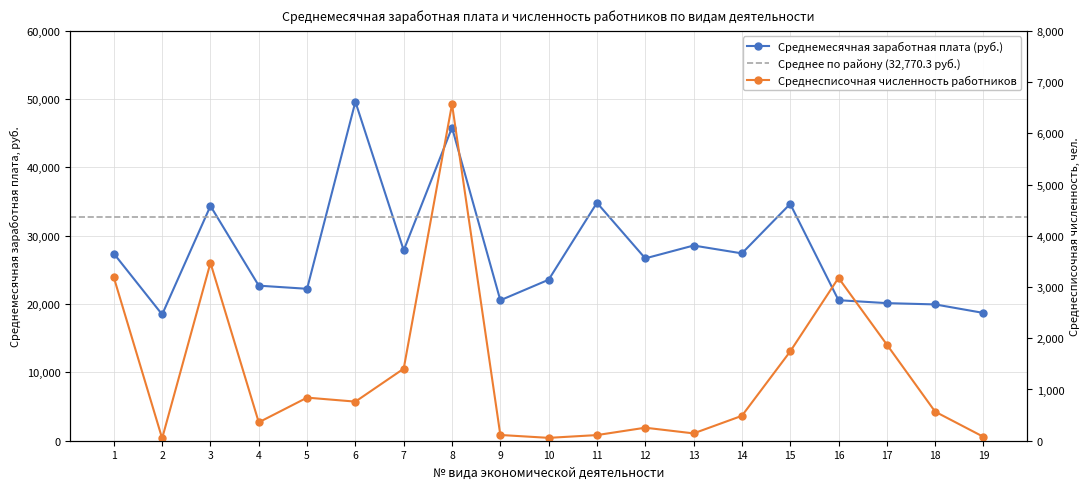

At which category does Среднесписочная численность работников reach its first local peak?

3